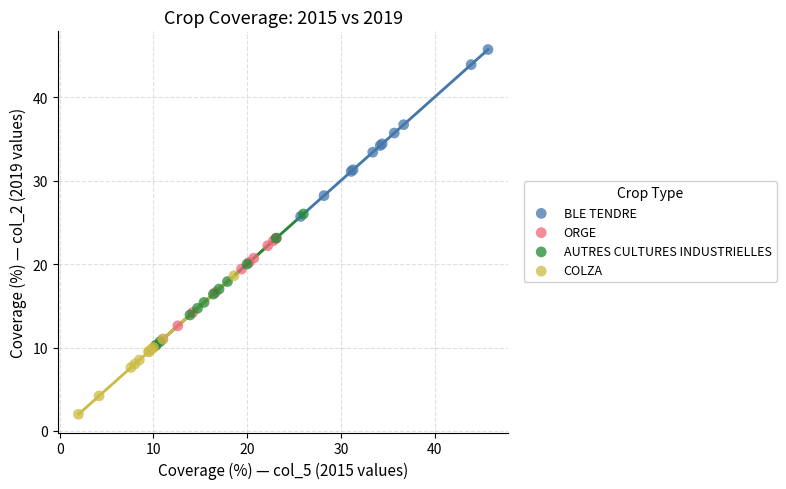

Which series reaches the minimum Y coordinate?

COLZA